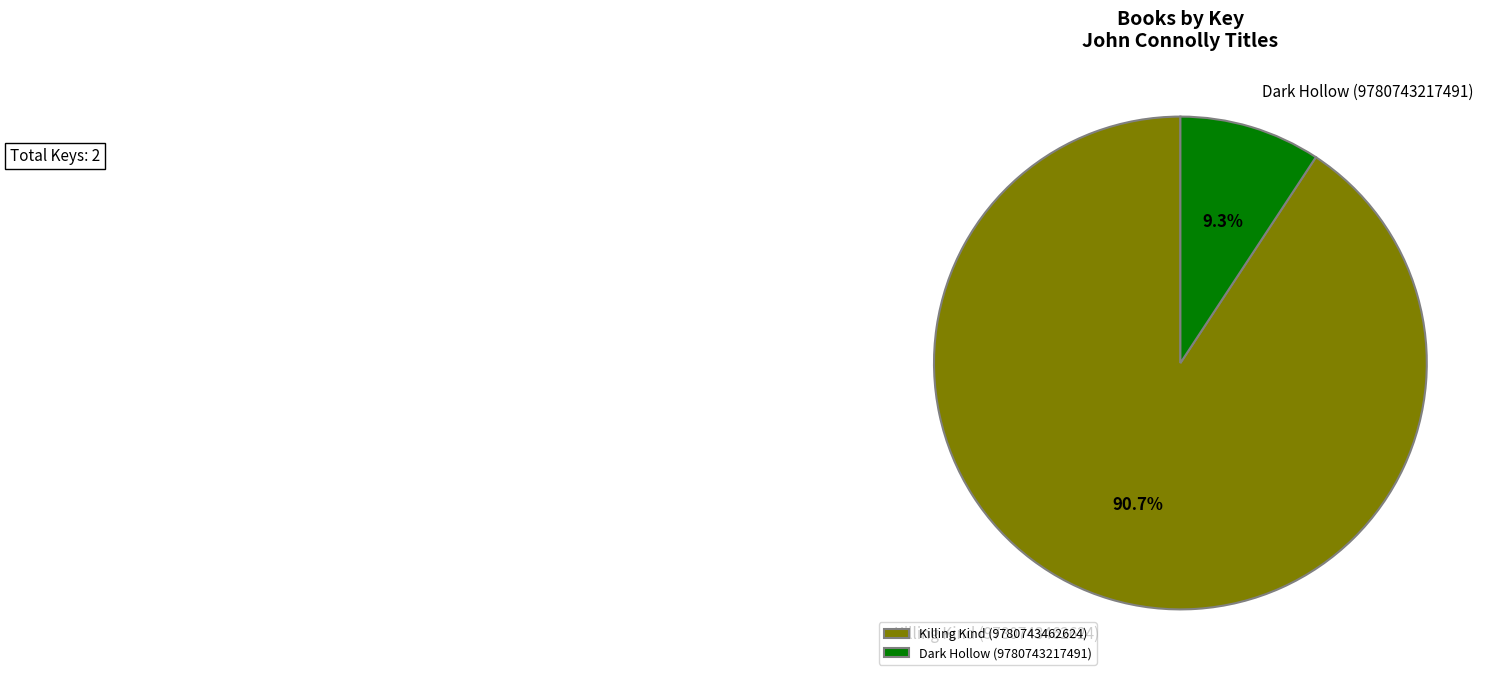

Rank the categories by value from lowest to highest.

Dark Hollow (9780743217491), Killing Kind (9780743462624)